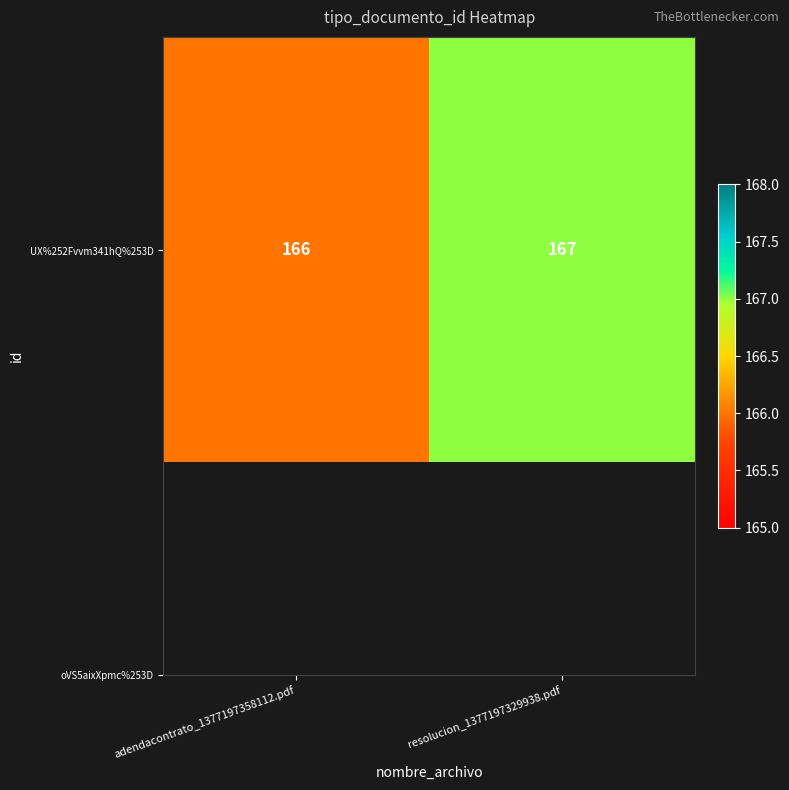

Reading left to right, what are all the values shown in this chart?

adendacontrato_1377197358112.pdf=166	resolucion_1377197329938.pdf=167